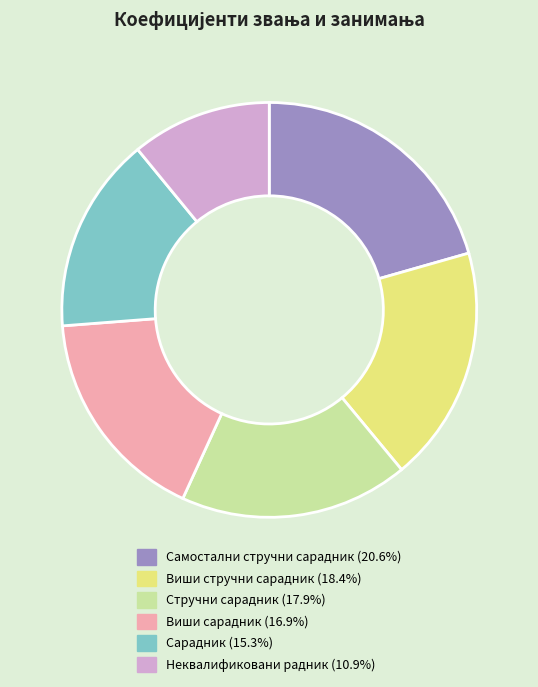

Combined, do Стручни сарадник and Виши стручни сарадник account for over 50%?

No